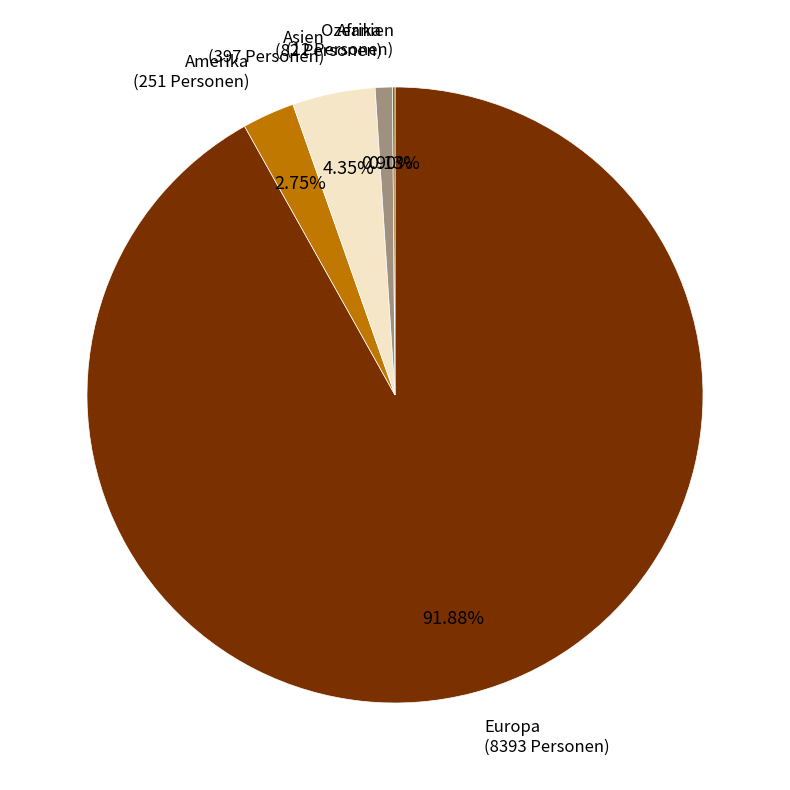

Which has a higher value, Asien or Amerika?

Asien